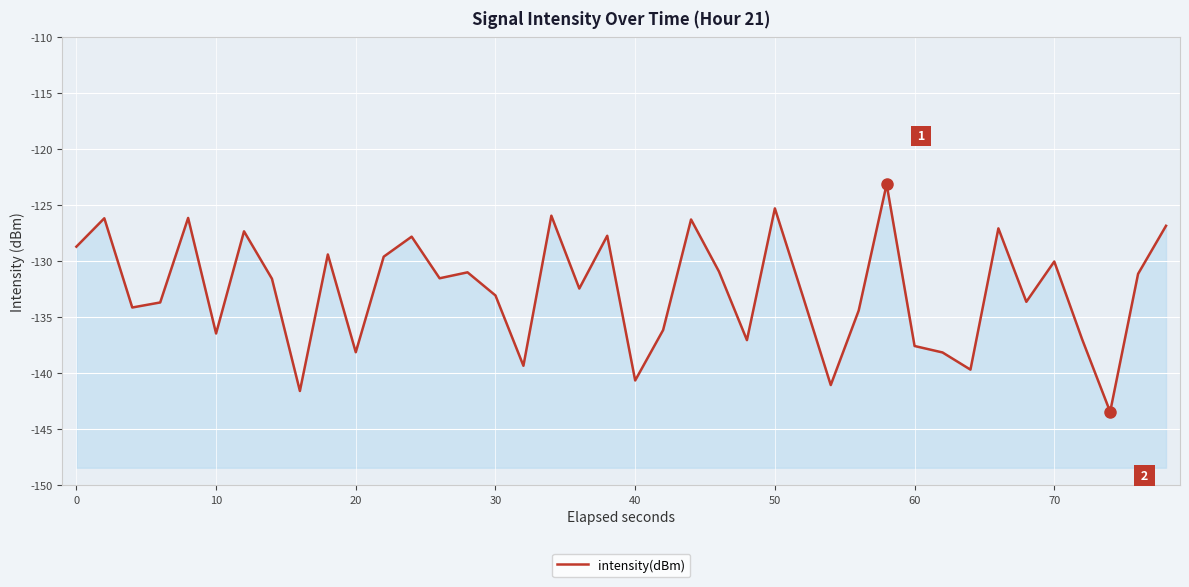

How many interior local peaks (higher than both neighbors) does the data have?

13